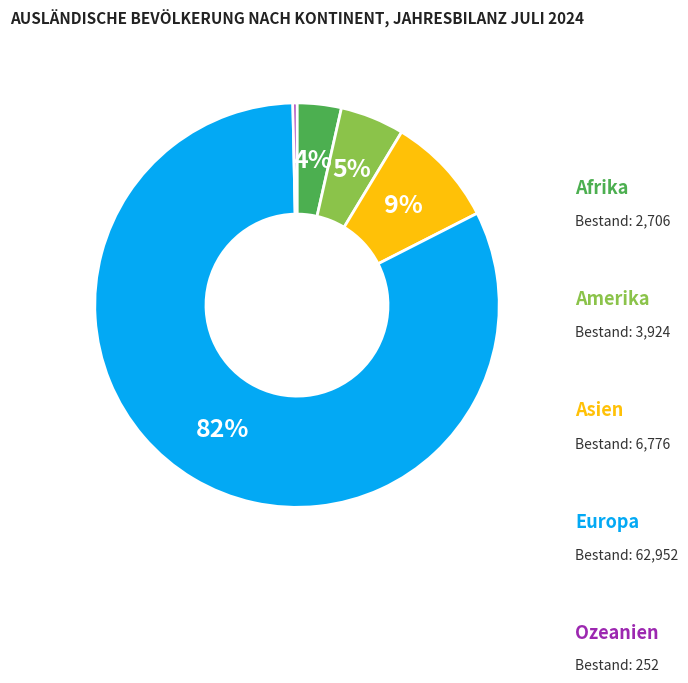

To the nearest percent, what is the average slice percentage?

20%